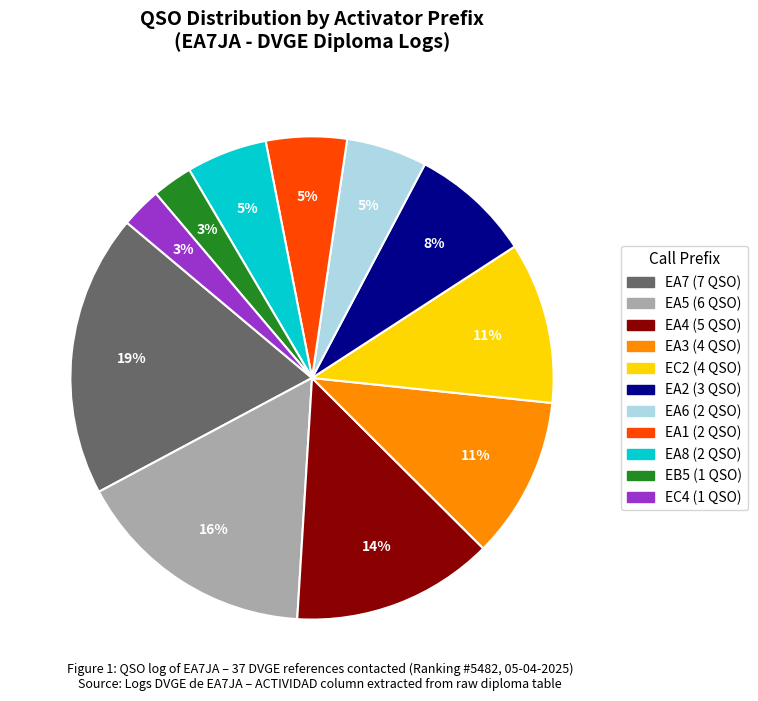

Does any single category account for the majority?

No